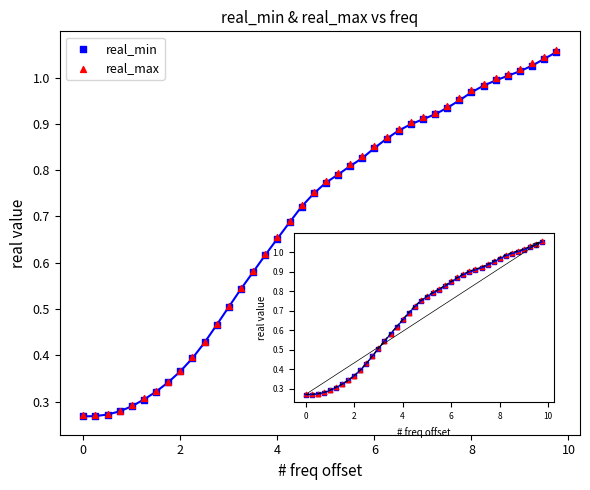

What are all the series names shown in the legend?

real_min, real_max